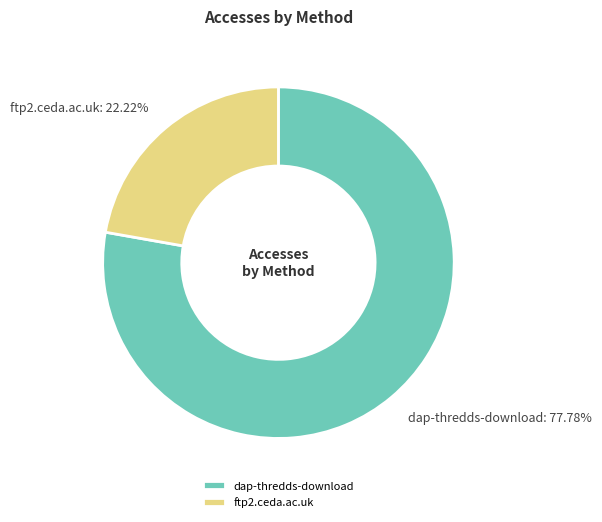

Rank the categories by value from lowest to highest.

ftp2.ceda.ac.uk, dap-thredds-download